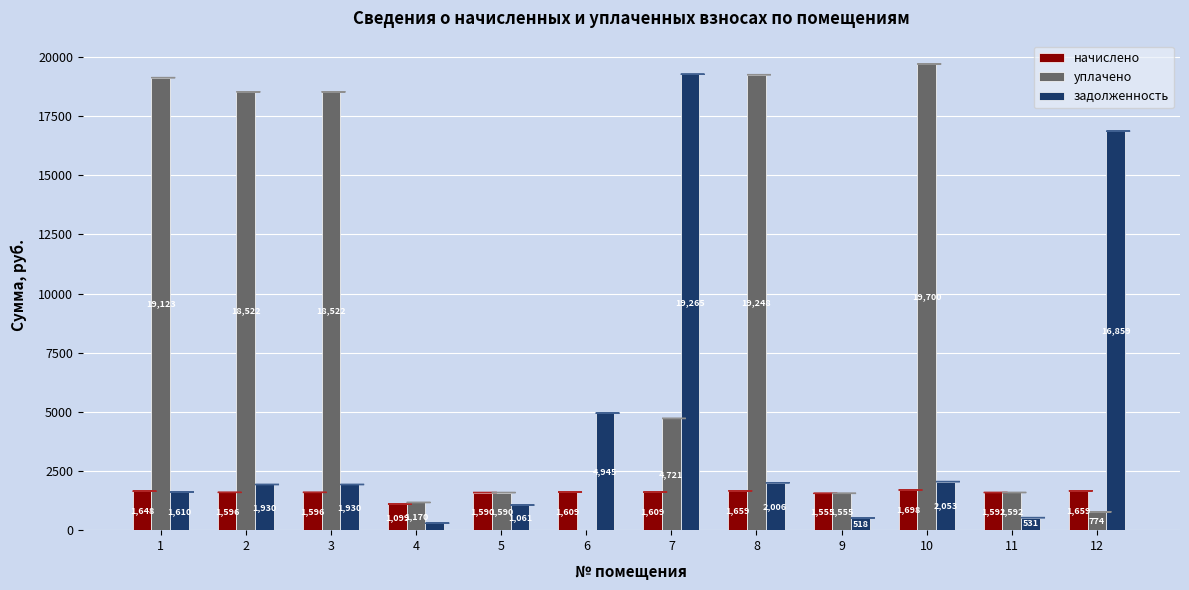

Which series has the widest spread of values?

уплачено